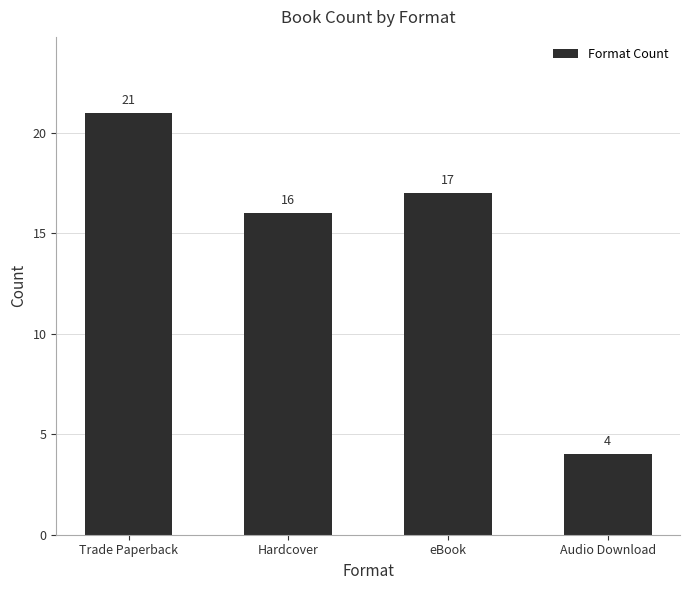

Reading left to right, extract all data points from this chart.

Trade Paperback=21	Hardcover=16	eBook=17	Audio Download=4